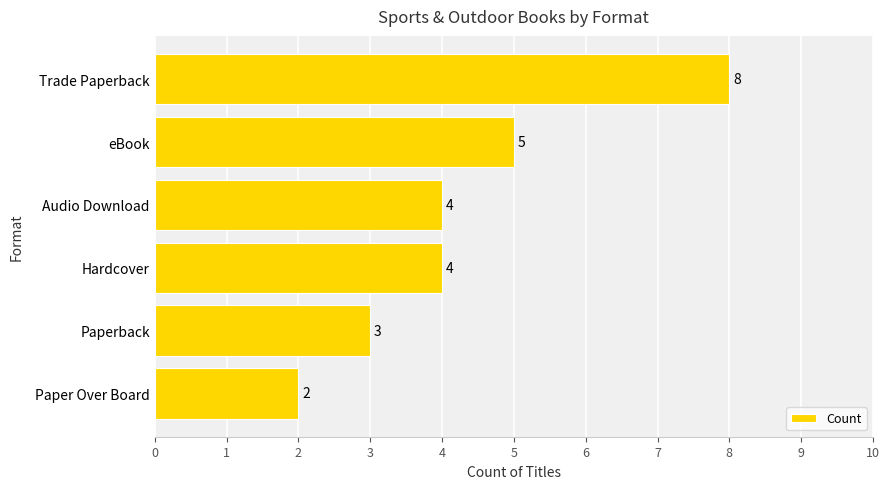

What is the difference between the second highest and minimum values?

3